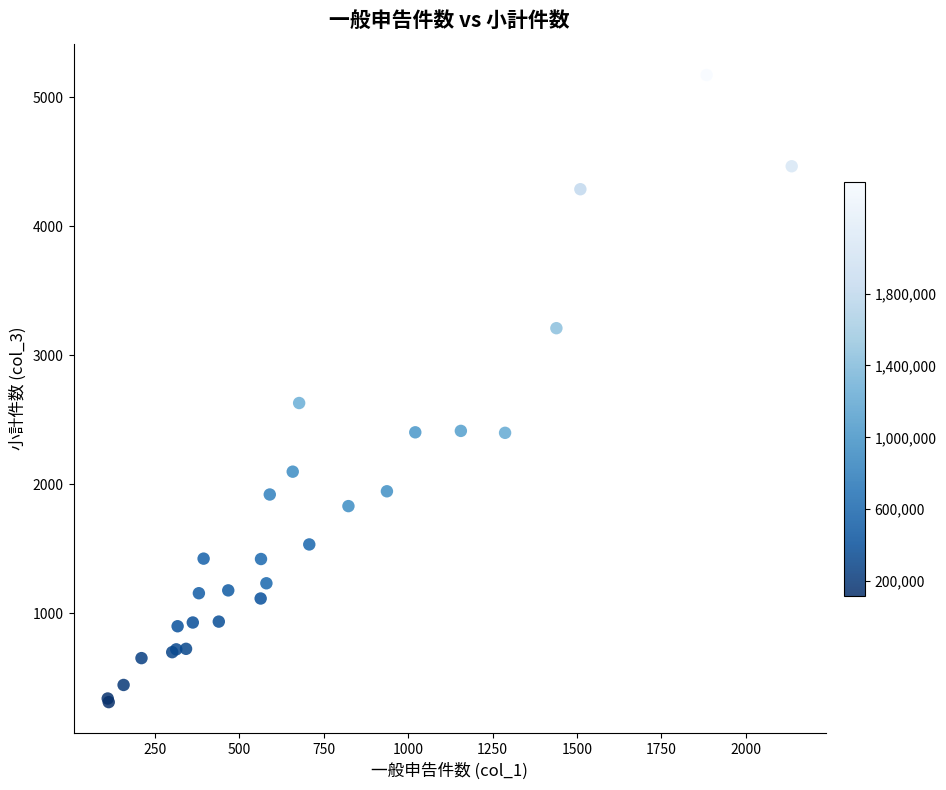

What Y value in the scatter plot is closest to 2742?

2630